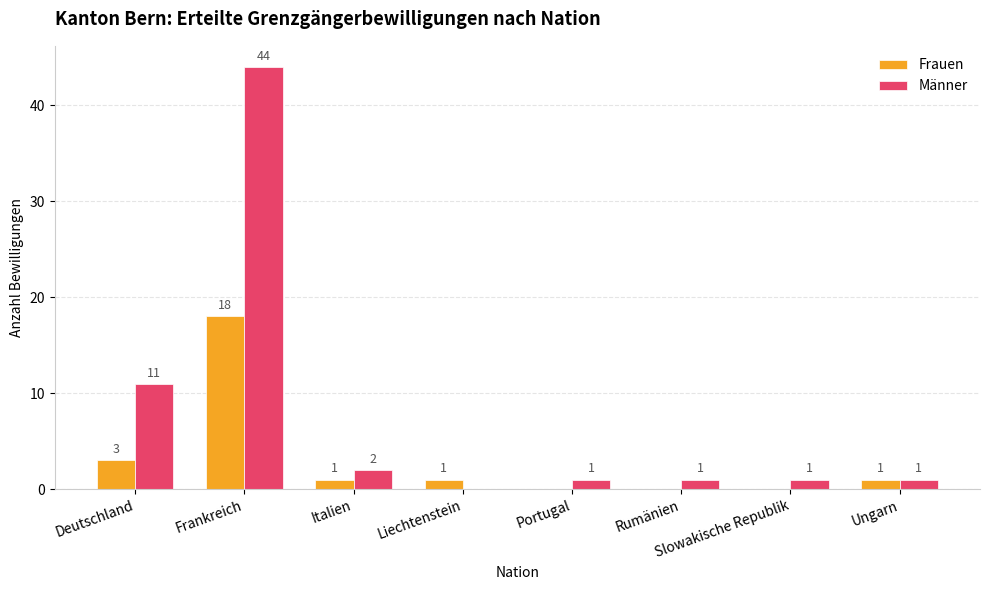

How many values in Frauen are above zero?

5